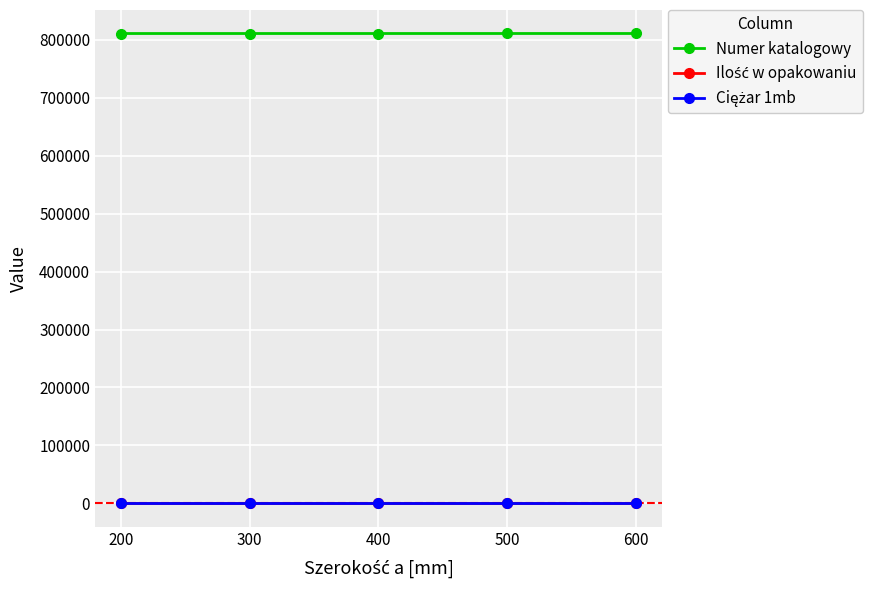

What is the highest value of the Numer katalogowy series?

810960